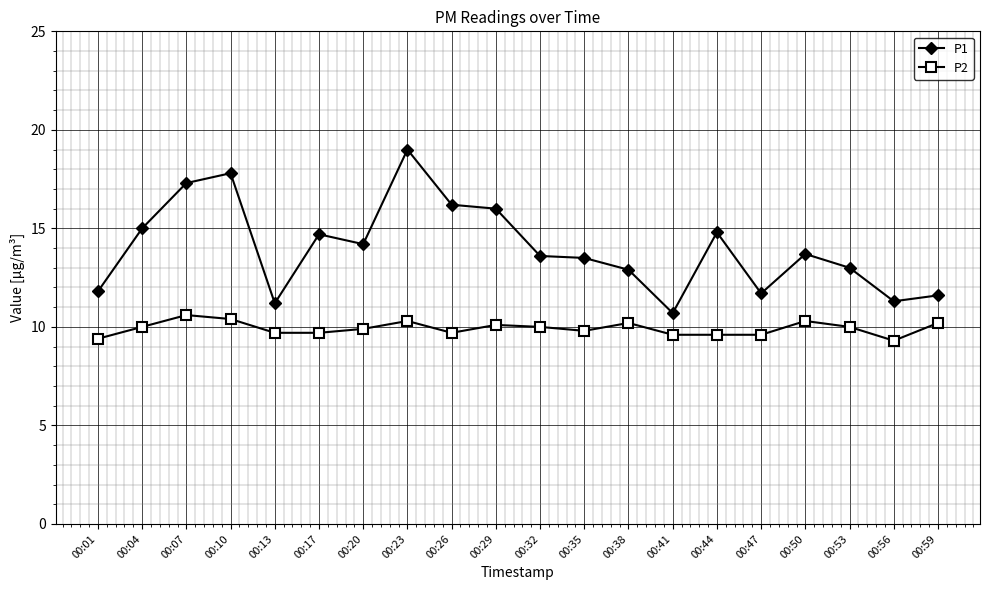

What is the value of the P1 point at the 5th from the left?

11.2